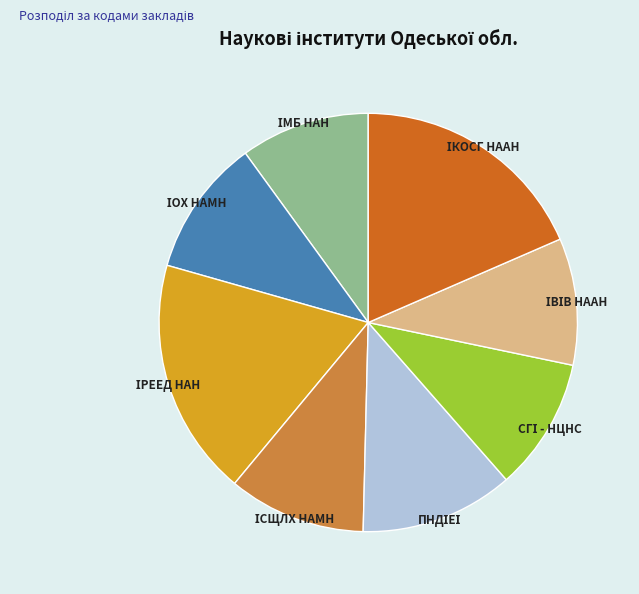

Is there a majority slice in this chart?

No